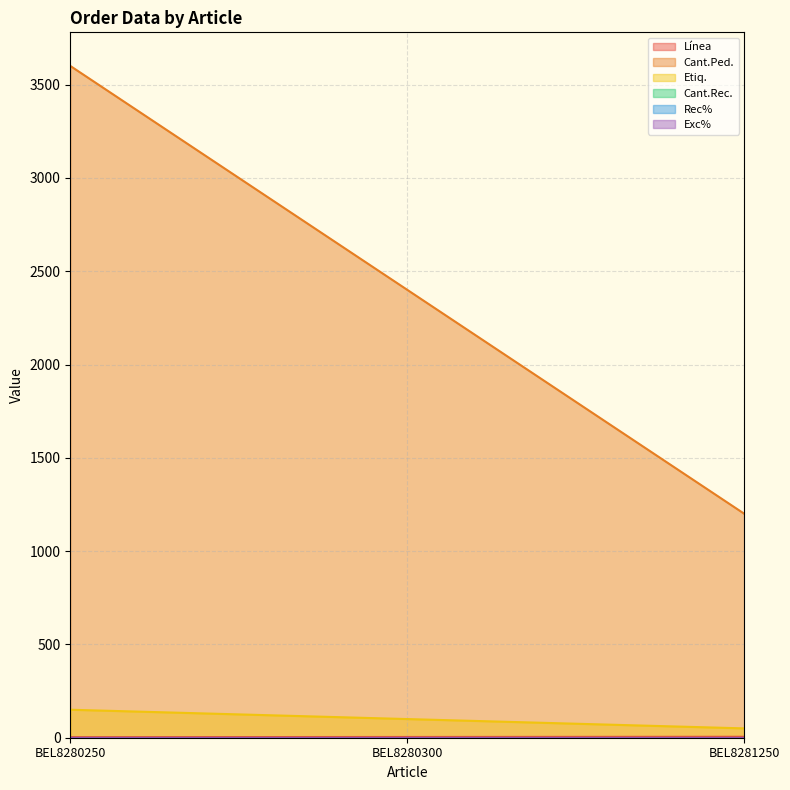

List the labels in order of Etiq. value, smallest first.

BEL8281250, BEL8280300, BEL8280250